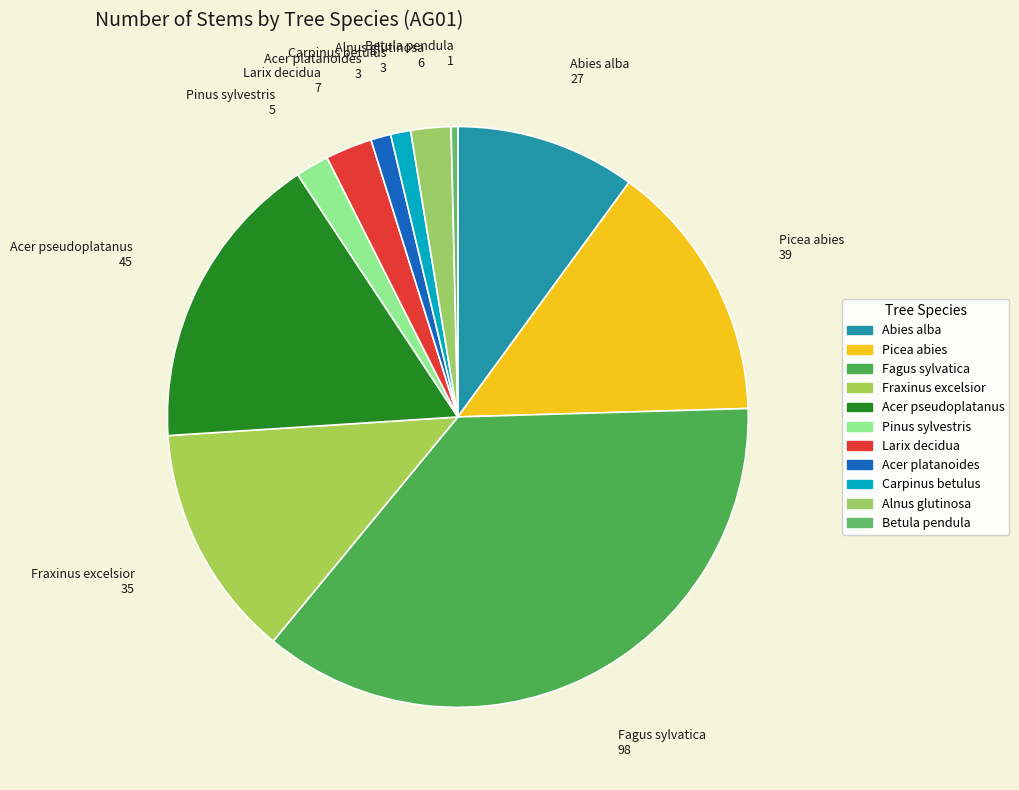

True or false: Fagus sylvatica accounts for 36% of the total.

True